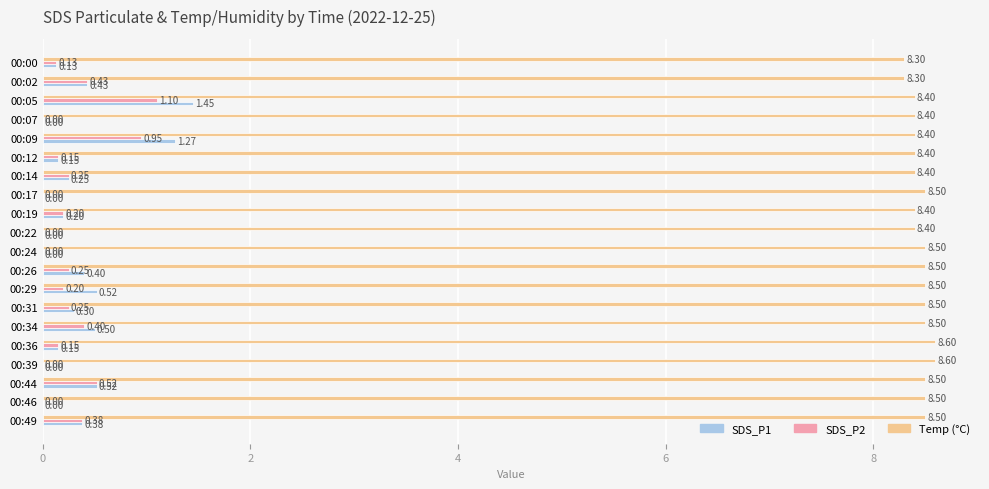

At which category is the sum across all series the highest?

00:05